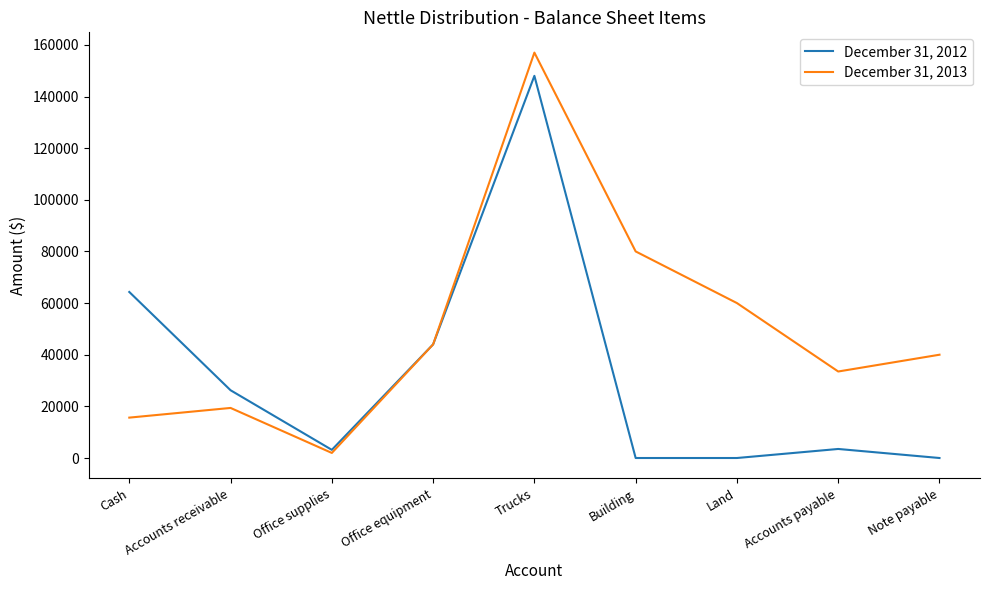

What is the difference between the December 31, 2012 values at Office equipment and Cash?

20300